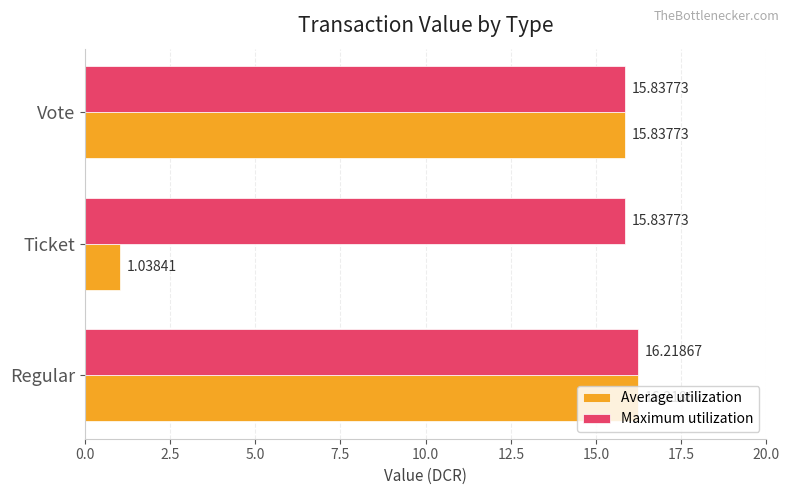

Which series has the widest spread of values?

Average utilization